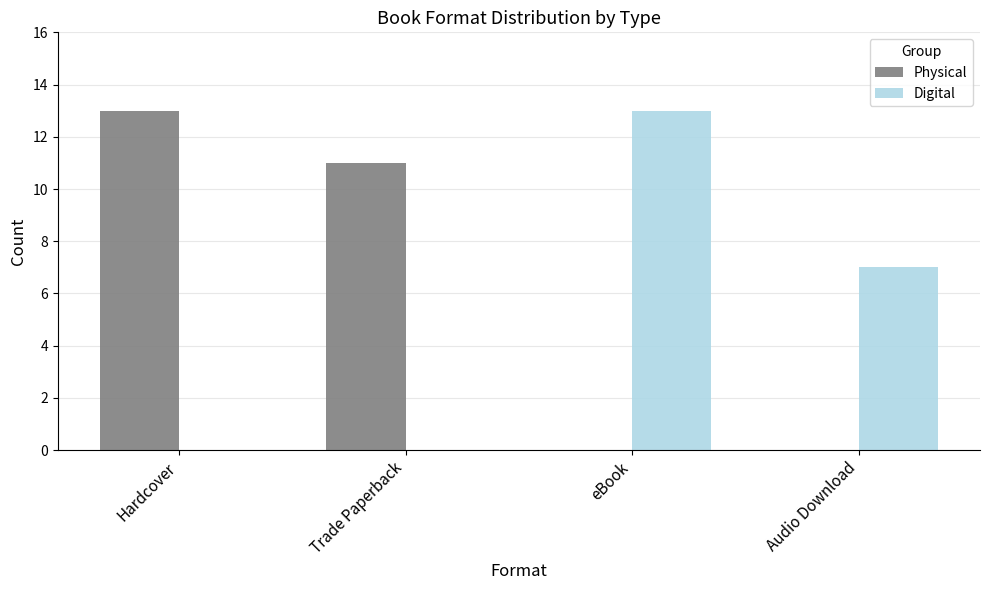

What is the maximum value shown in the chart?

13